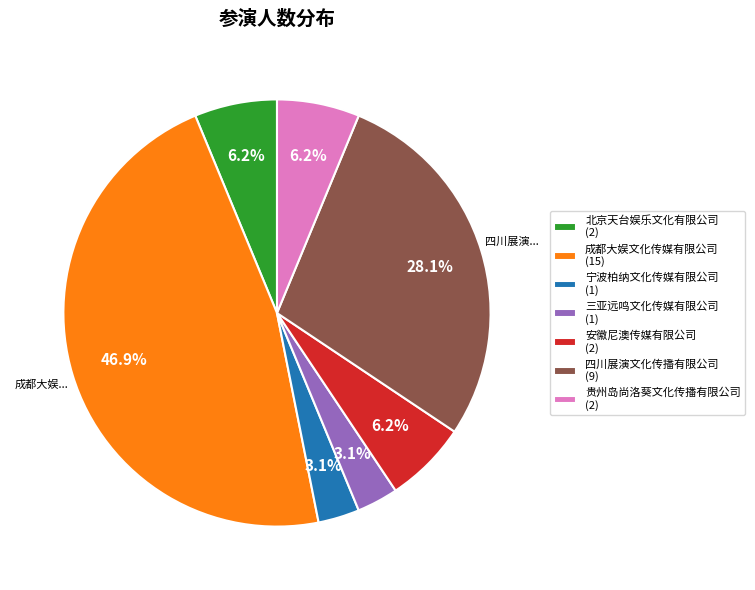

The 贵州岛尚洛葵文化传播有限公司 slice represents 6% of the pie. True or false?

True